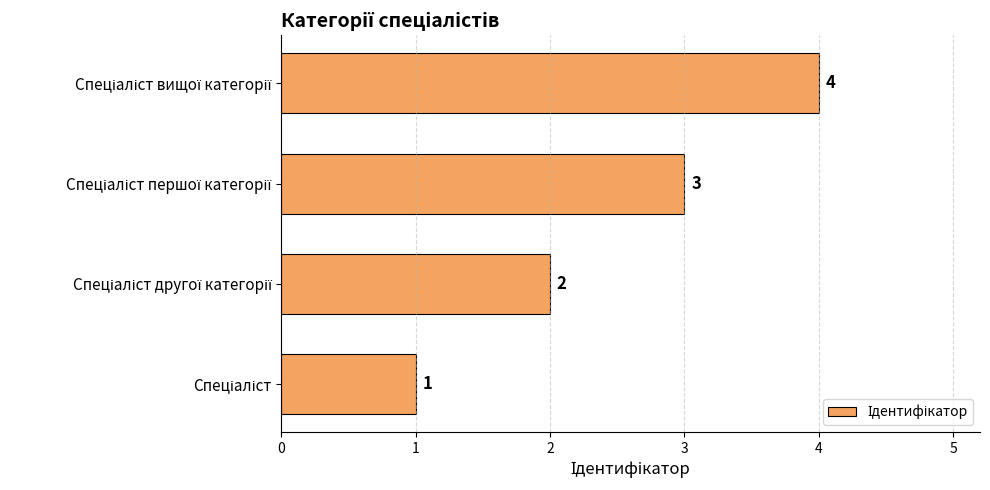

What is the maximum value shown in the chart?

4